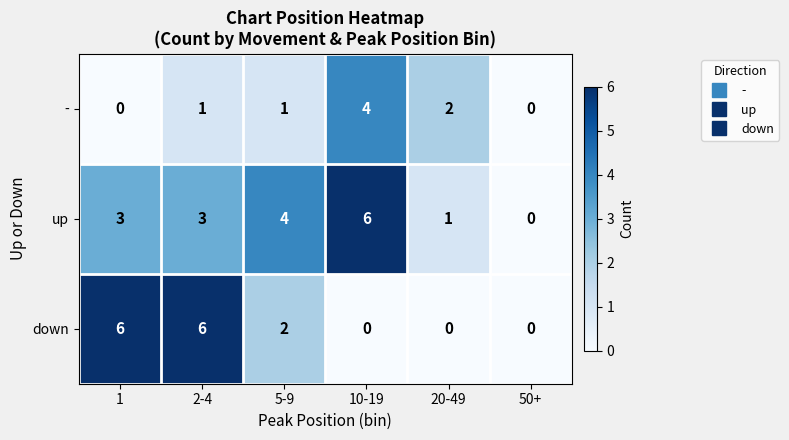

How many data points does each series have?

6